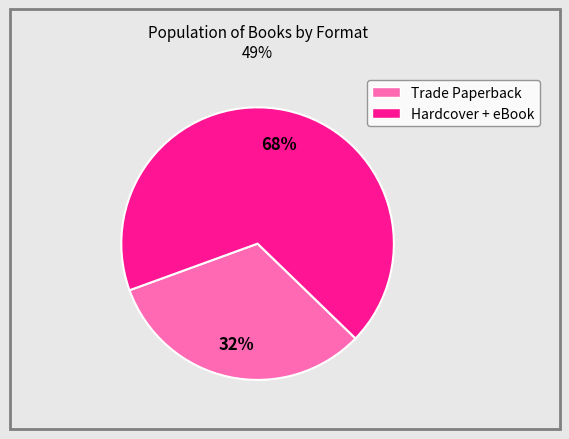

To the nearest percent, what is the difference between the largest and smallest slice percentages?

36%